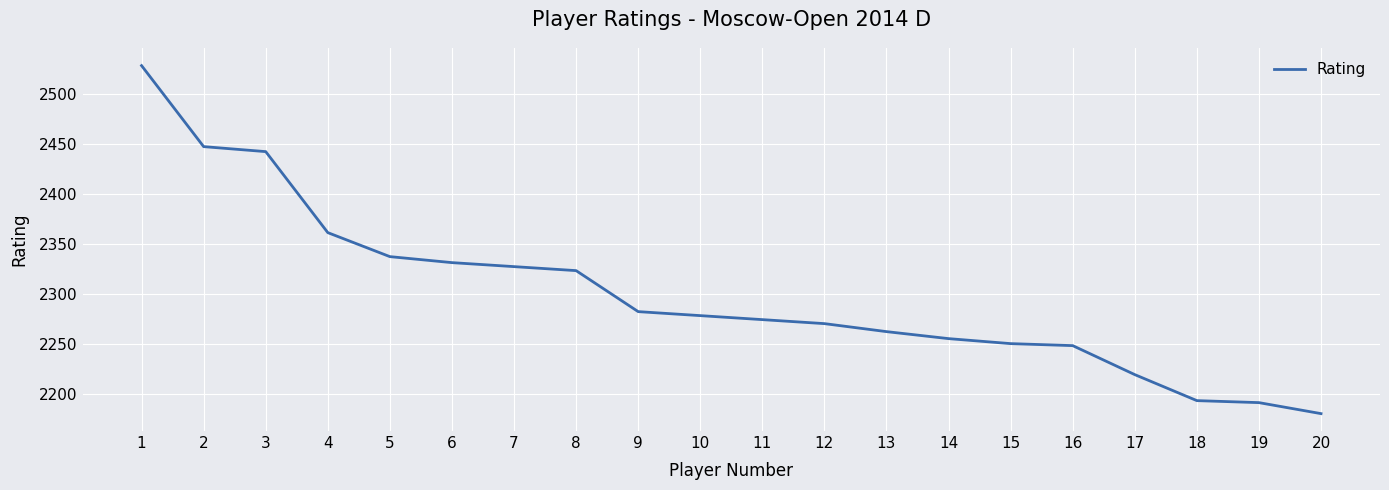

What is the sum of the values at 8 and 12?

4593